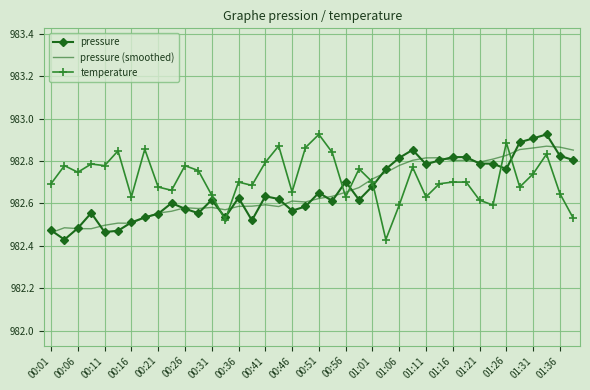

What is the value of the pressure (smoothed) point at the 37th from the left?

982.9